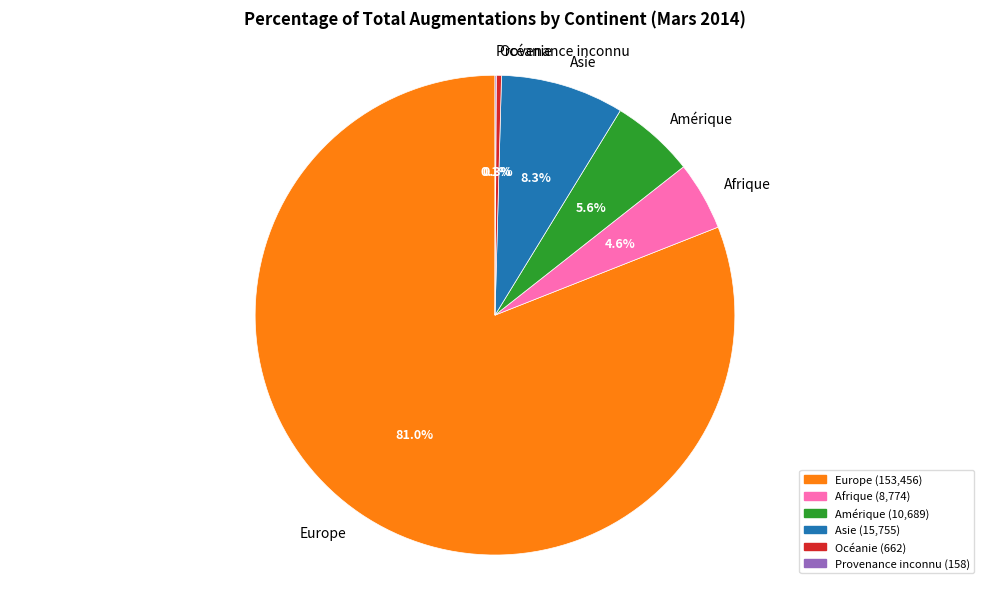

Does Europe represent more than half of the total?

Yes